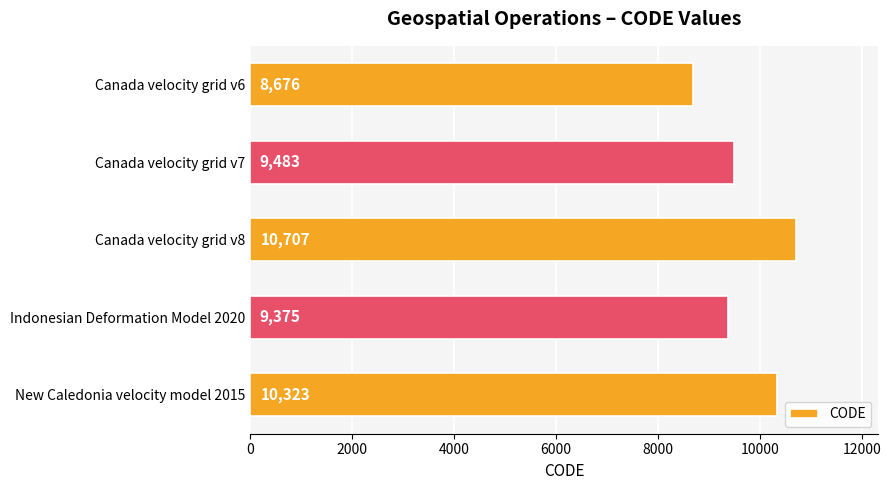

Does the chart contain stacked bars?

No